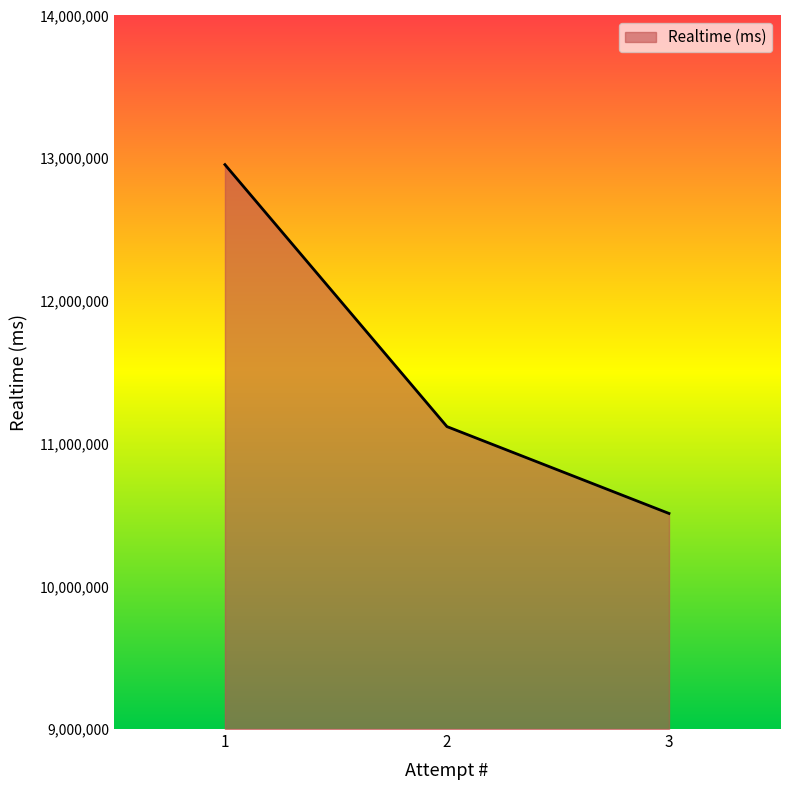

How many lines are shown in the chart?

1